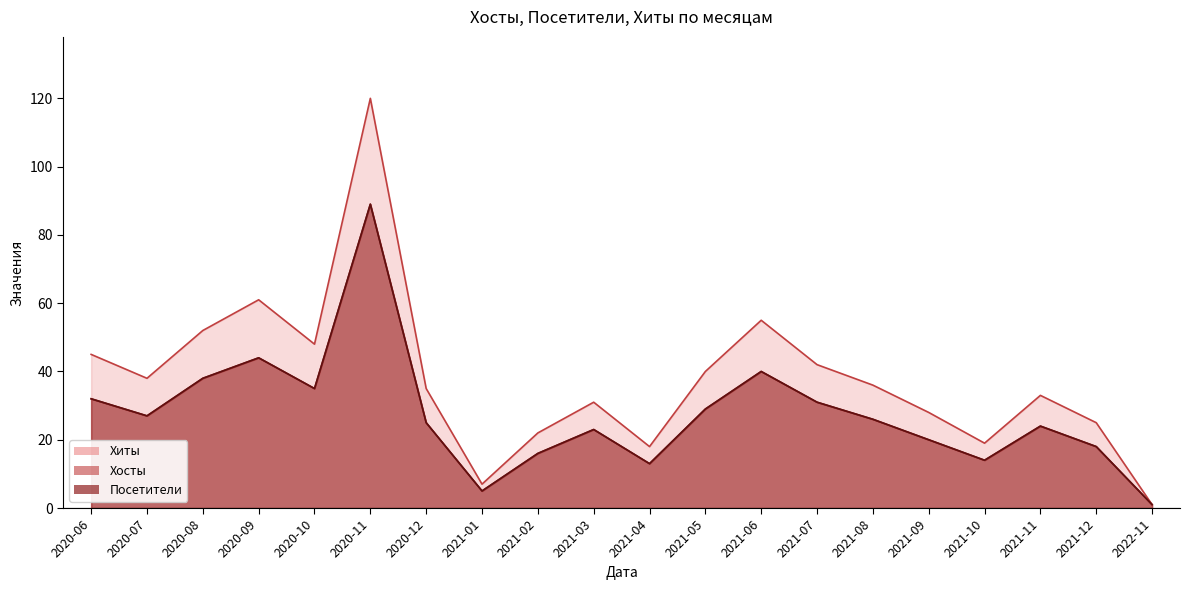

How many values in the Хиты series exceed 36?

9